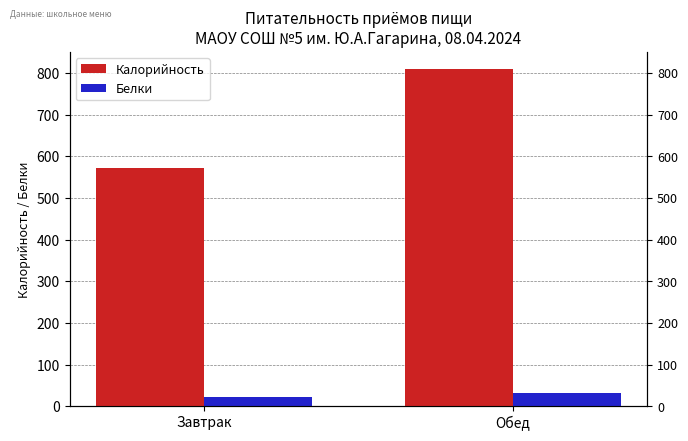

What are all the series names shown in the legend?

Калорийность, Белки